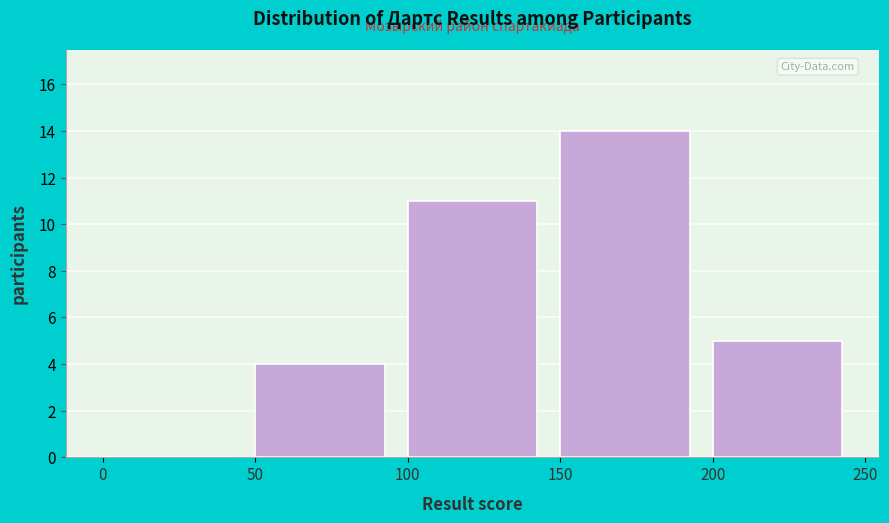

Reading left to right, transcribe this chart: for each bar, give the range it covers on the x-axis and its height. The values are not printed on the chart, so give them approximately, as read against the axis.

0 to 50: 0
50 to 100: 4
100 to 150: 11
150 to 200: 14
200 to 250: 5